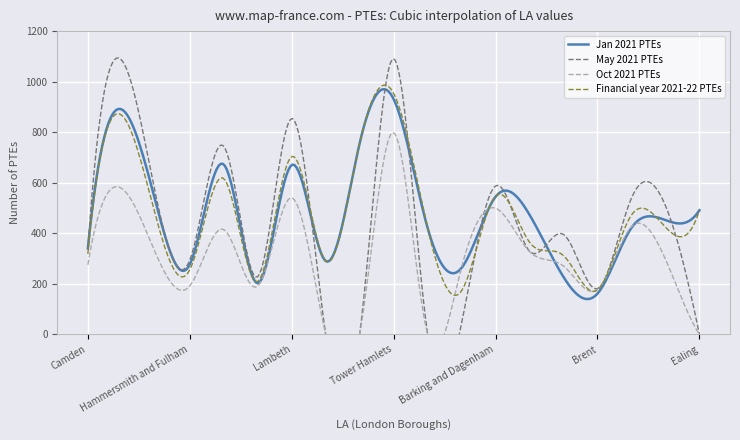

What is the highest value of the Financial year 2021-22 PTEs series?

986.3